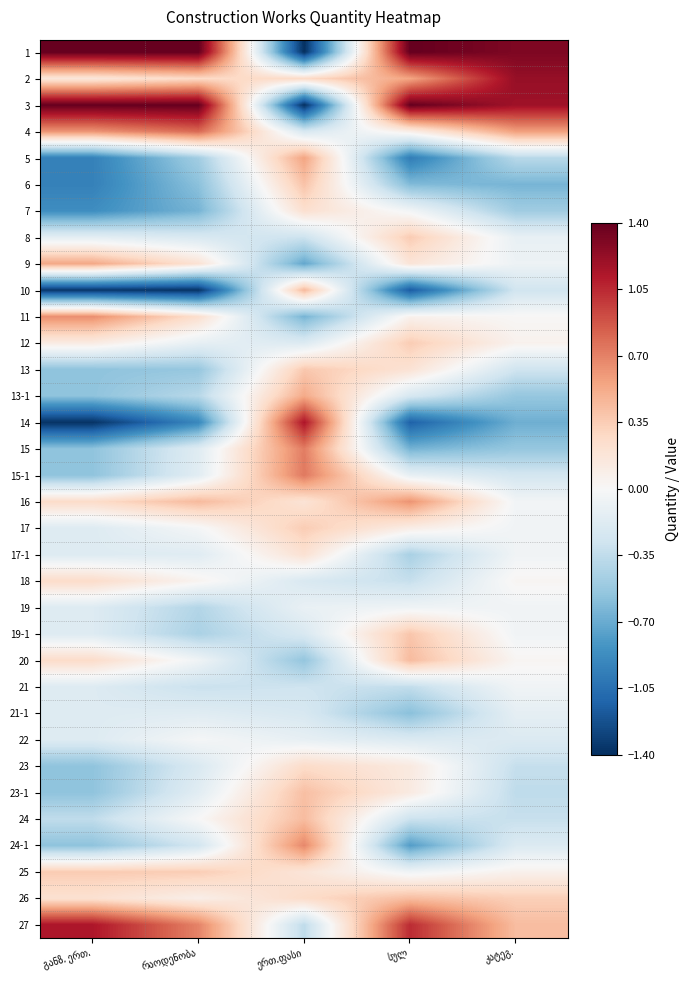

What is the maximum value shown in the chart?

1.4